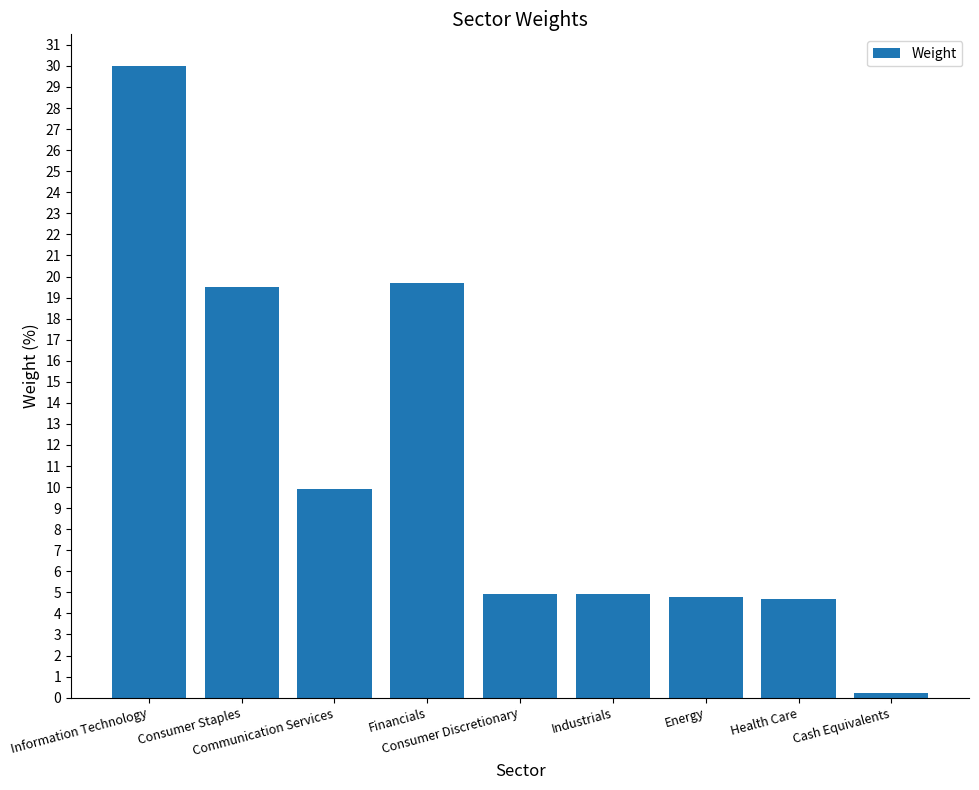

What is the value of the 3rd bar from the left?

9.9